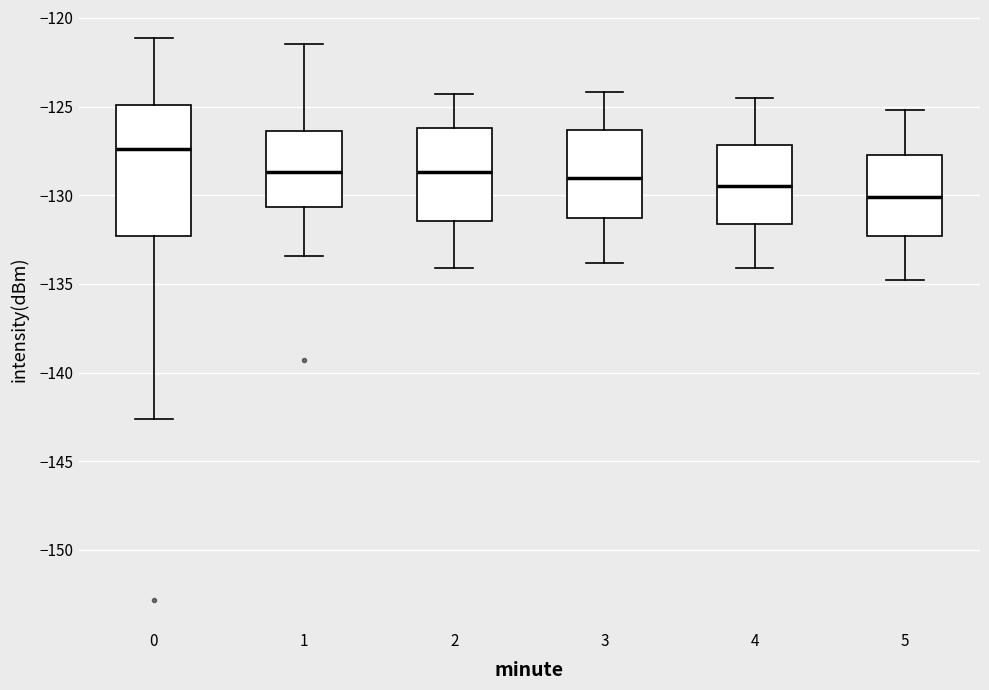

Reading left to right, read every box against the y-axis: the position of its median line, the range the box covers, and the ends of its whiskers. The values are not printed on the chart, so give them approximately, as read against the axis.

0: median -127.5, box -132.5 to -125.0, whiskers -142.5 to -121.0
1: median -128.5, box -130.5 to -126.5, whiskers -133.5 to -121.5
2: median -128.5, box -131.5 to -126.0, whiskers -134.0 to -124.5
3: median -129.0, box -131.5 to -126.5, whiskers -134.0 to -124.0
4: median -129.5, box -131.5 to -127.0, whiskers -134.0 to -124.5
5: median -130.0, box -132.5 to -127.5, whiskers -135.0 to -125.0